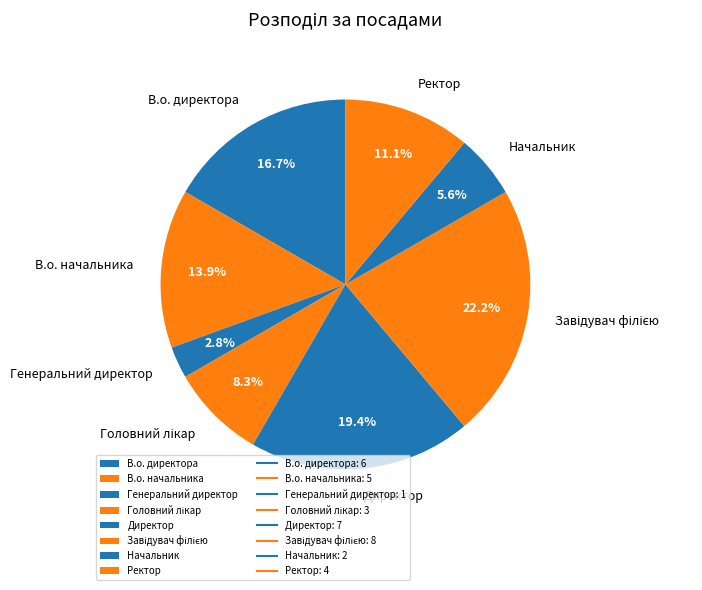

What is the smallest slice in the pie chart?

Генеральний директор